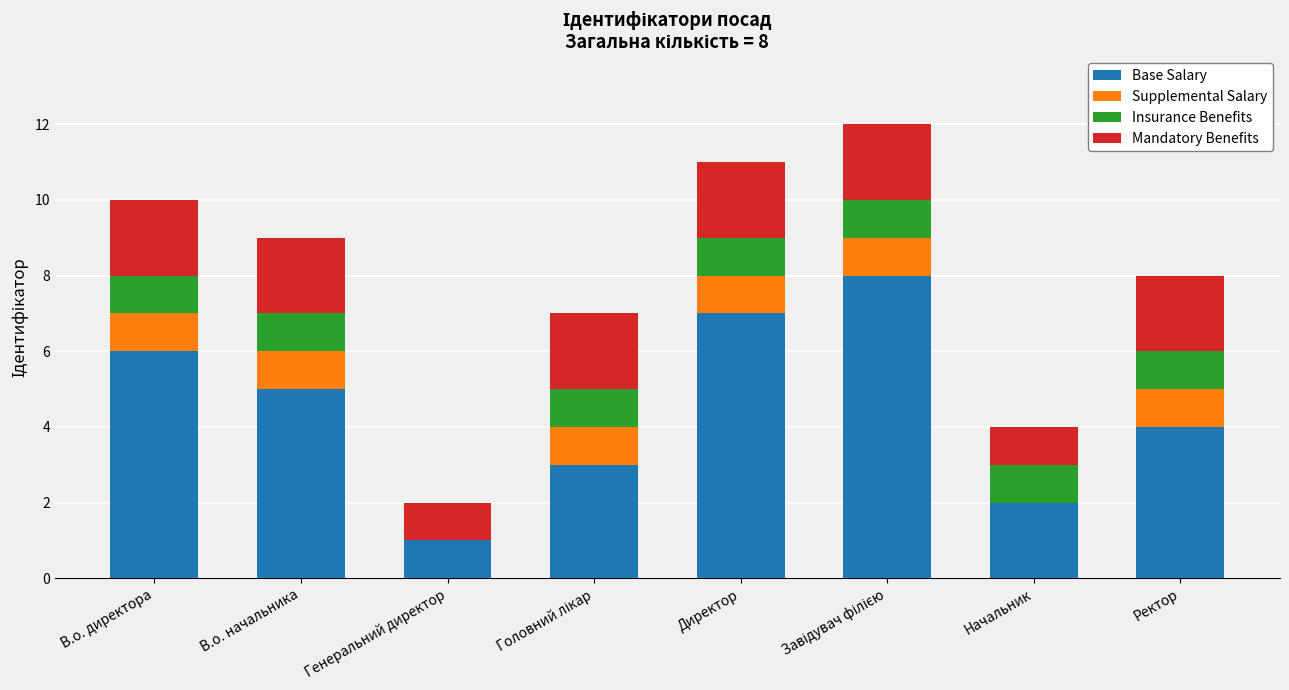

The value of Base Salary at Директор is 7. True or false?

True